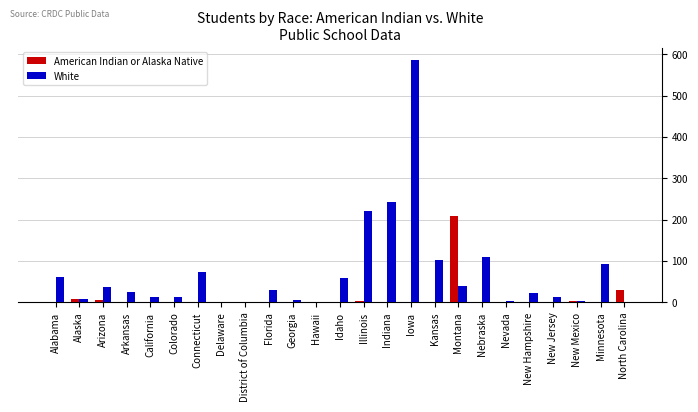

Which series changed the most between Delaware and Nebraska?

White